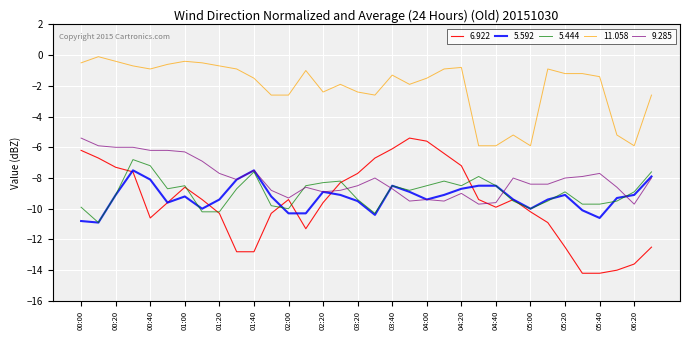

True or false: 5.444 and 6.922 cross at least once.

True